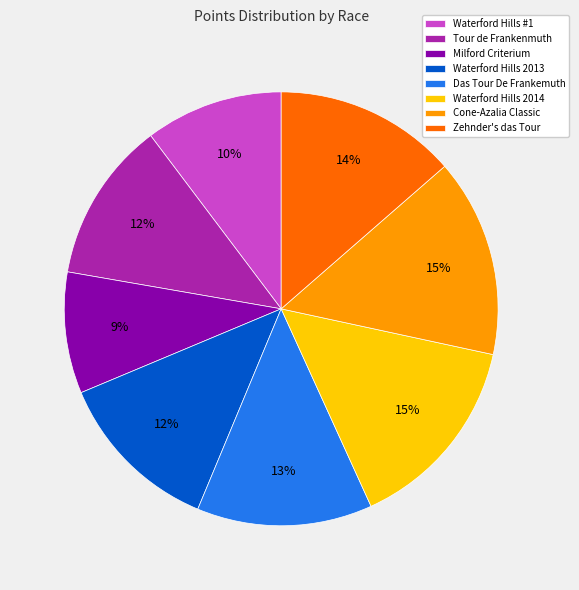

Is the sum of Zehnder's das Tour and Waterford Hills 2013 greater than half?

No